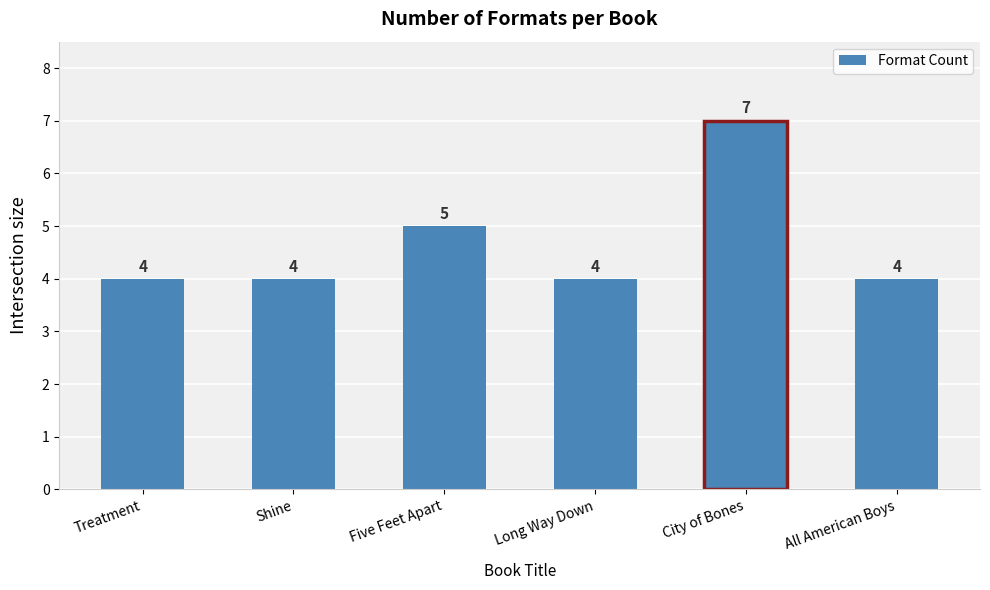

What is the smallest value displayed?

4